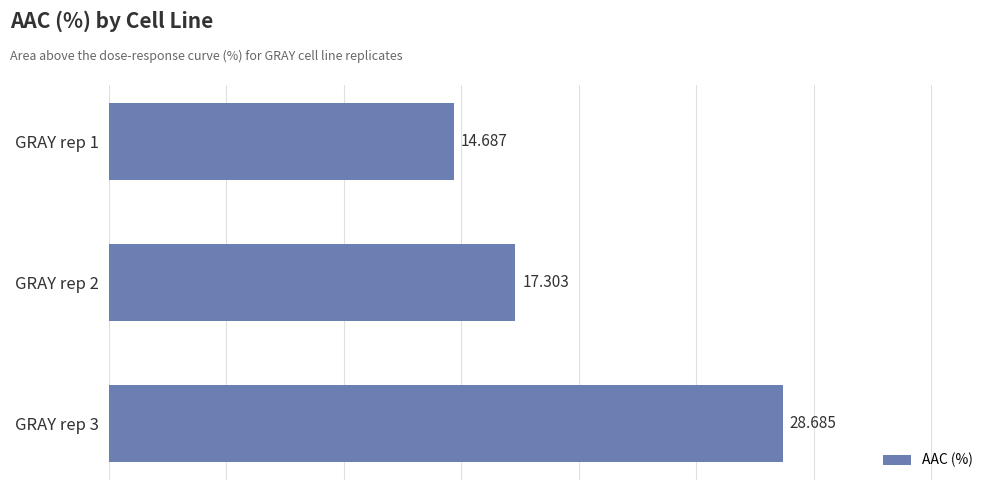

Count the number of values greater than 17.

2